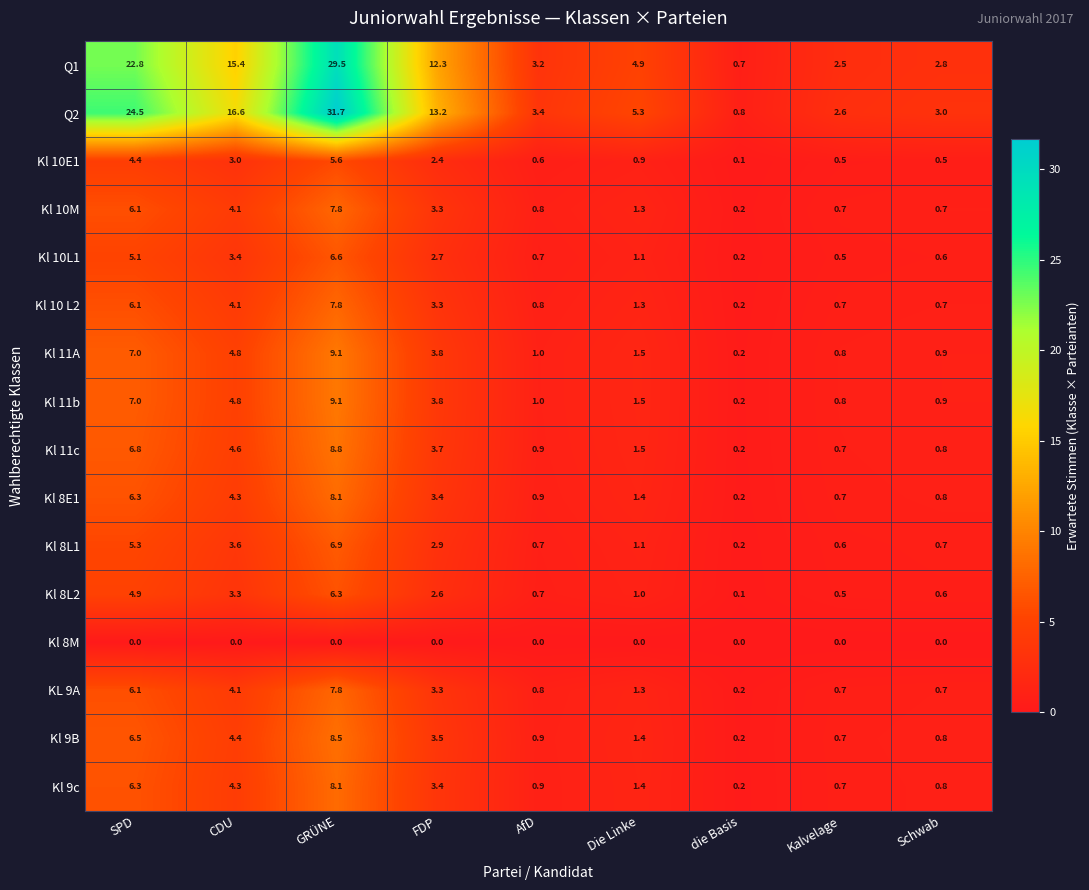

At which label does Kl 11A first exceed 1?

SPD